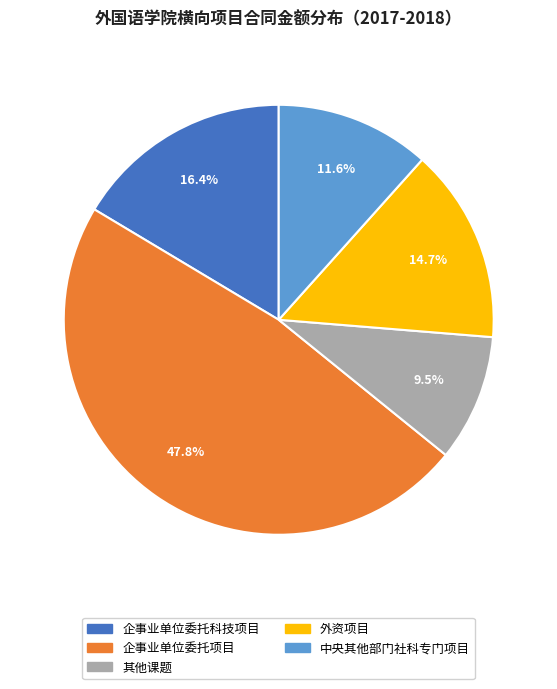

Rank the categories by value from lowest to highest.

其他课题, 中央其他部门社科专门项目, 外资项目, 企事业单位委托科技项目, 企事业单位委托项目